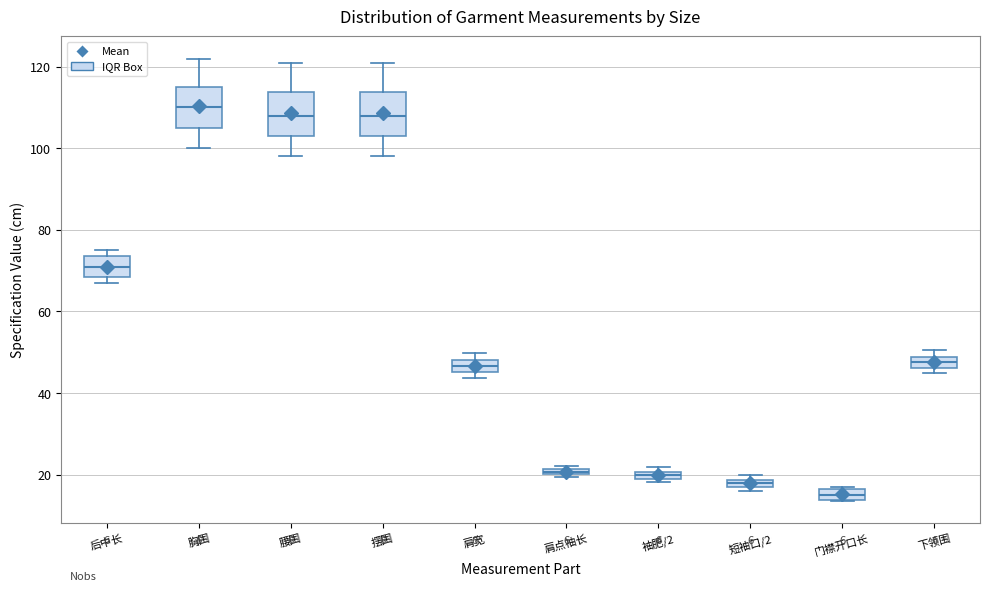

Where is the upper edge of the box for 后中长 on the y-axis? The values are not printed on the chart, so give them approximately, as read against the axis.

74